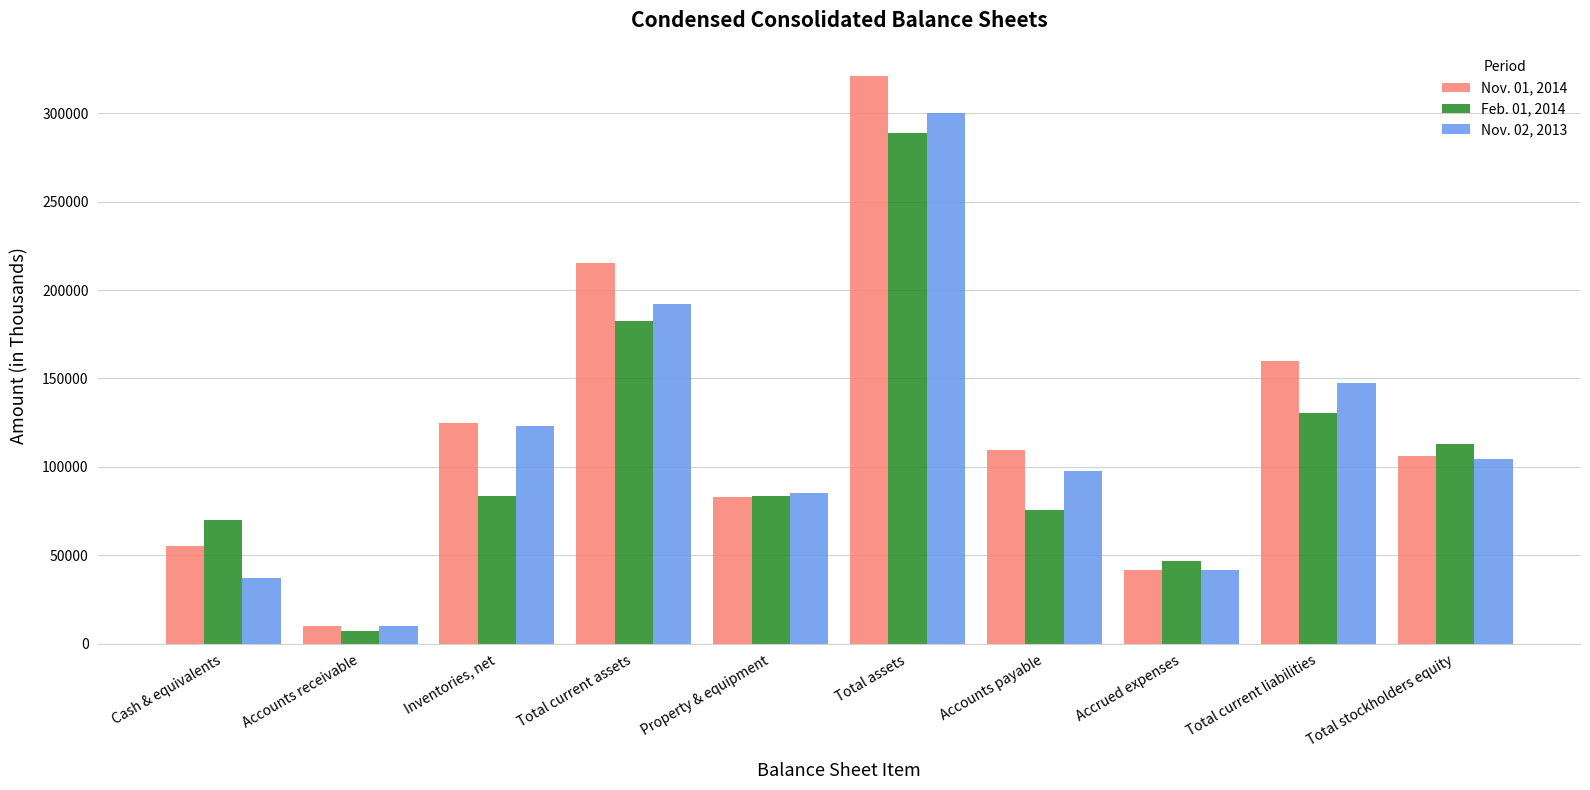

Read the Feb. 01, 2014 value at Inventories, net, to the nearest 10.

83480